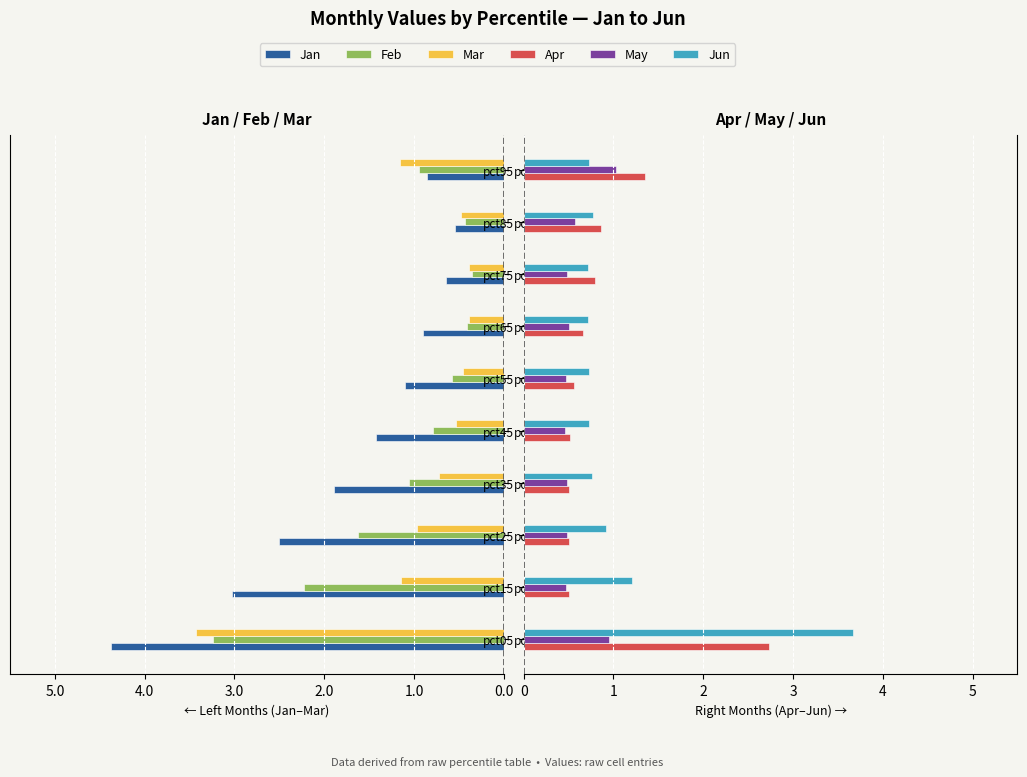

What is the difference between the highest and lowest values at pct55?

1.8